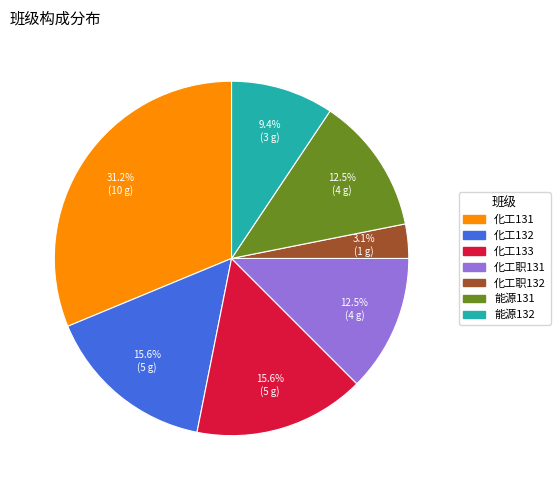

True or false: 化工131 accounts for 23% of the total.

False